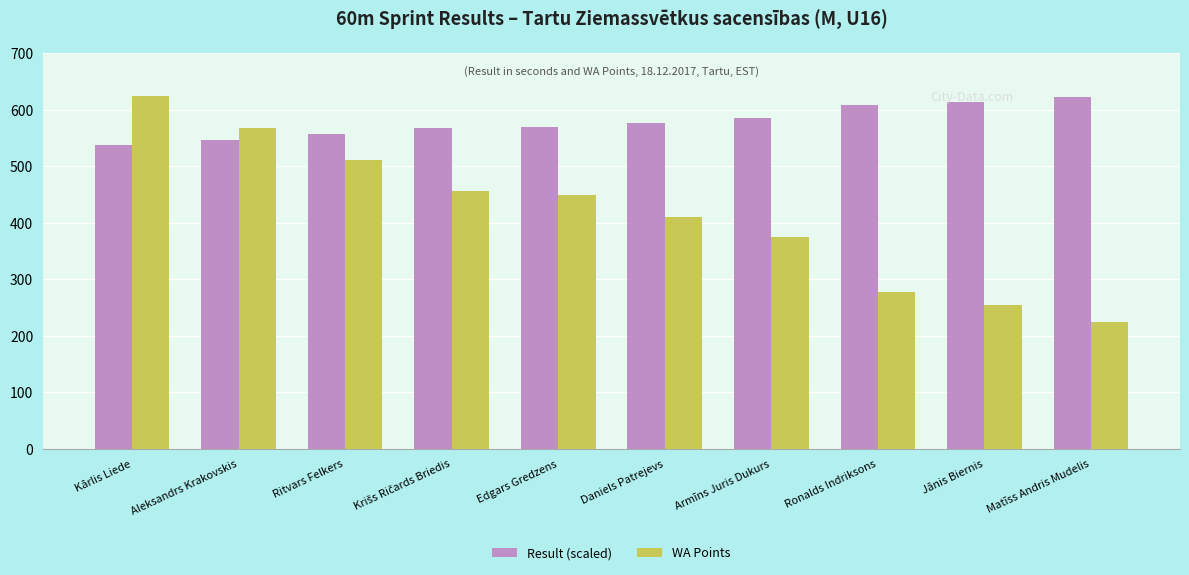

What position from the left is Daniels Patrejevs?

6